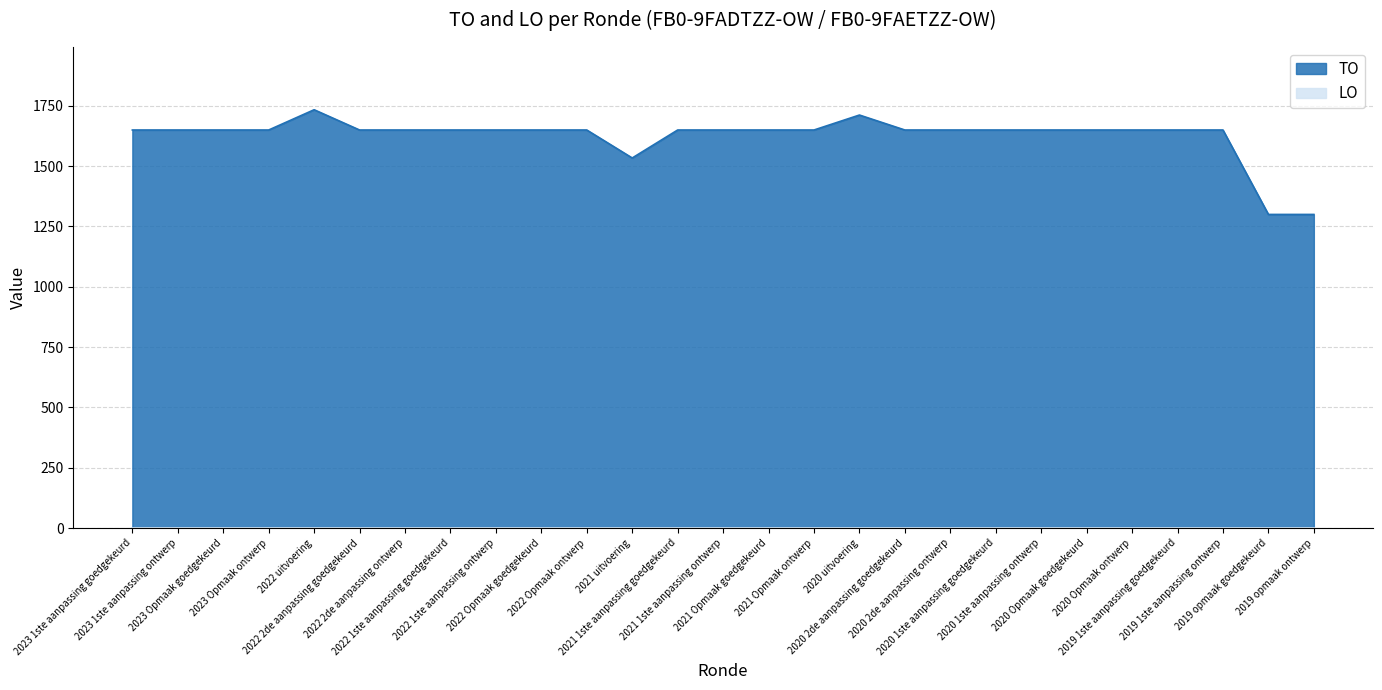

Reading left to right, what are all the values shown in this chart?

1650	1650	1650	1650	1734	1650	1650	1650	1650	1650	1650	1534	1650	1650	1650	1650	1712	1650	1650	1650	1650	1650	1650	1650	1650	1300	1300